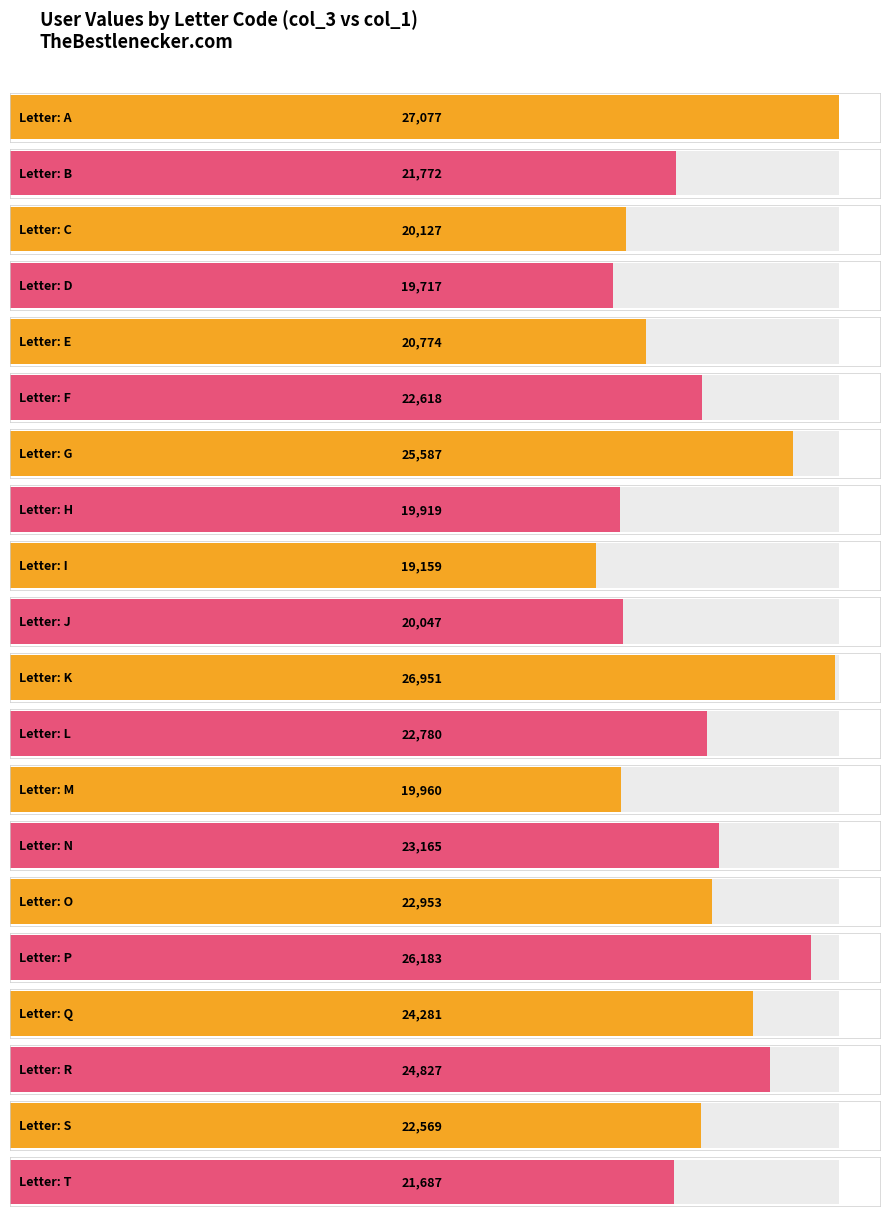

Reading left to right, what are all the values shown in this chart?

A=27077	B=21772	C=20127	D=19717	E=20774	F=22618	G=25587	H=19919	I=19159	J=20047	K=26951	L=22780	M=19960	N=23165	O=22953	P=26183	Q=24281	R=24827	S=22569	T=21687